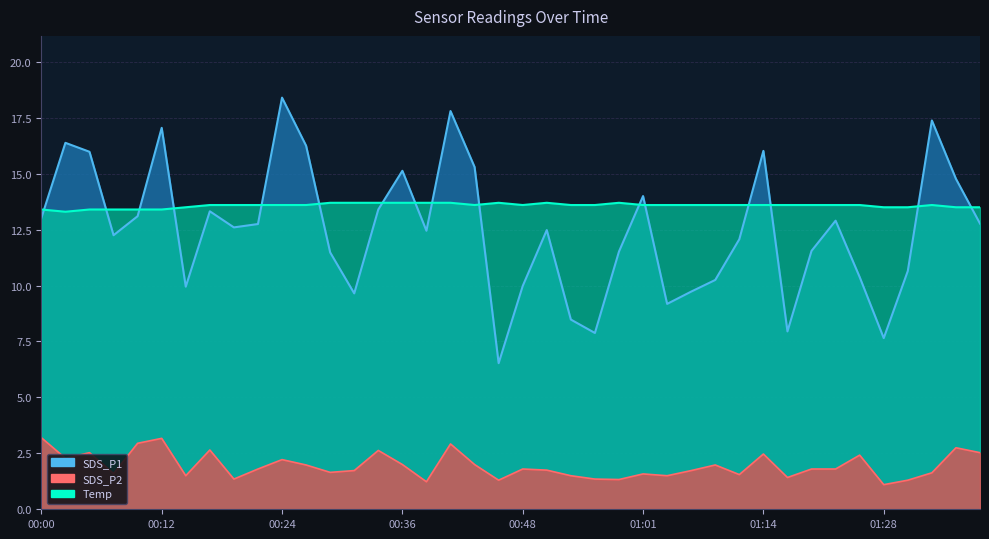

True or false: Temp has more than 2 interior local peaks.

True